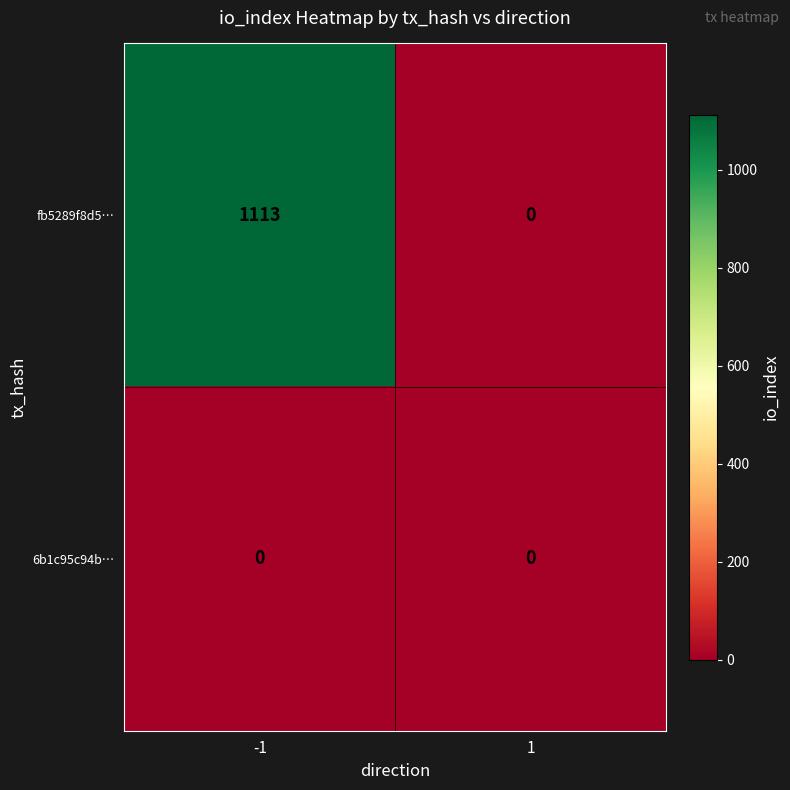

How many values in the fb5289f8d5… series are below 1113?

1